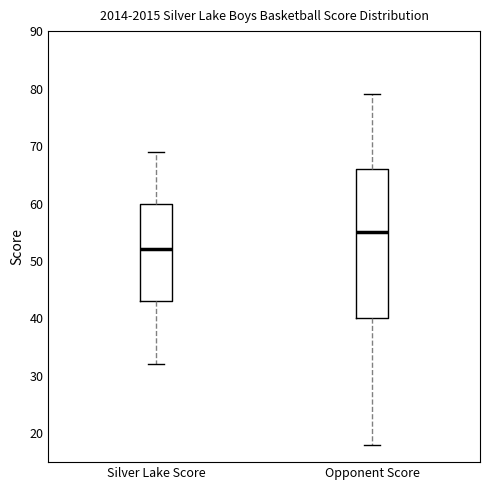

Reading left to right, transcribe this box plot: for each box, give where its median line is, the range the box spans, and where its two whiskers end, as read against the y-axis. The values are not printed on the chart, so give them approximately, as read against the axis.

Silver Lake Score: median 52, box 43 to 60, whiskers 32 to 69
Opponent Score: median 55, box 40 to 66, whiskers 18 to 79